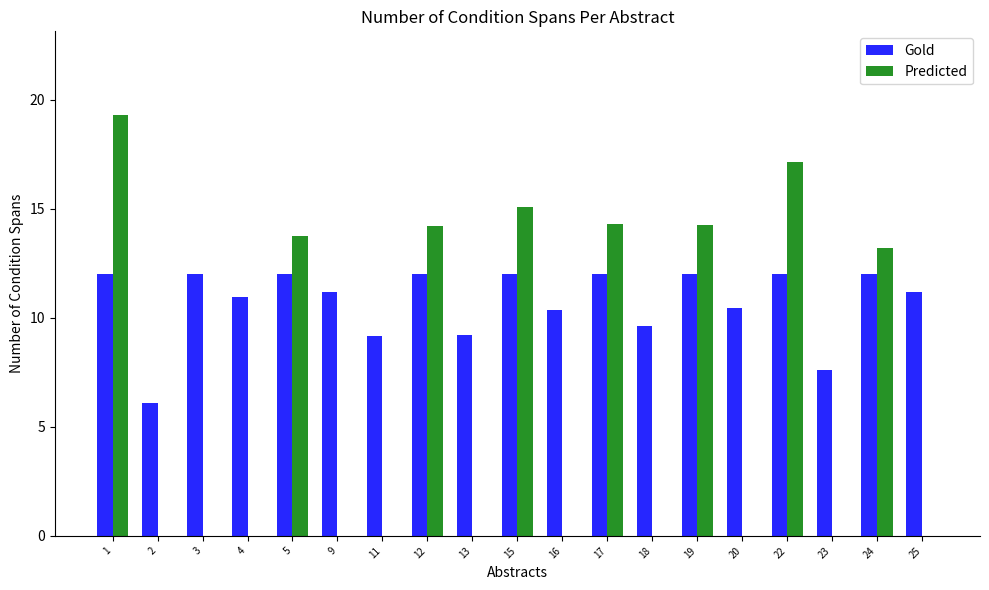

Where is Predicted nearest to the value 9?

24